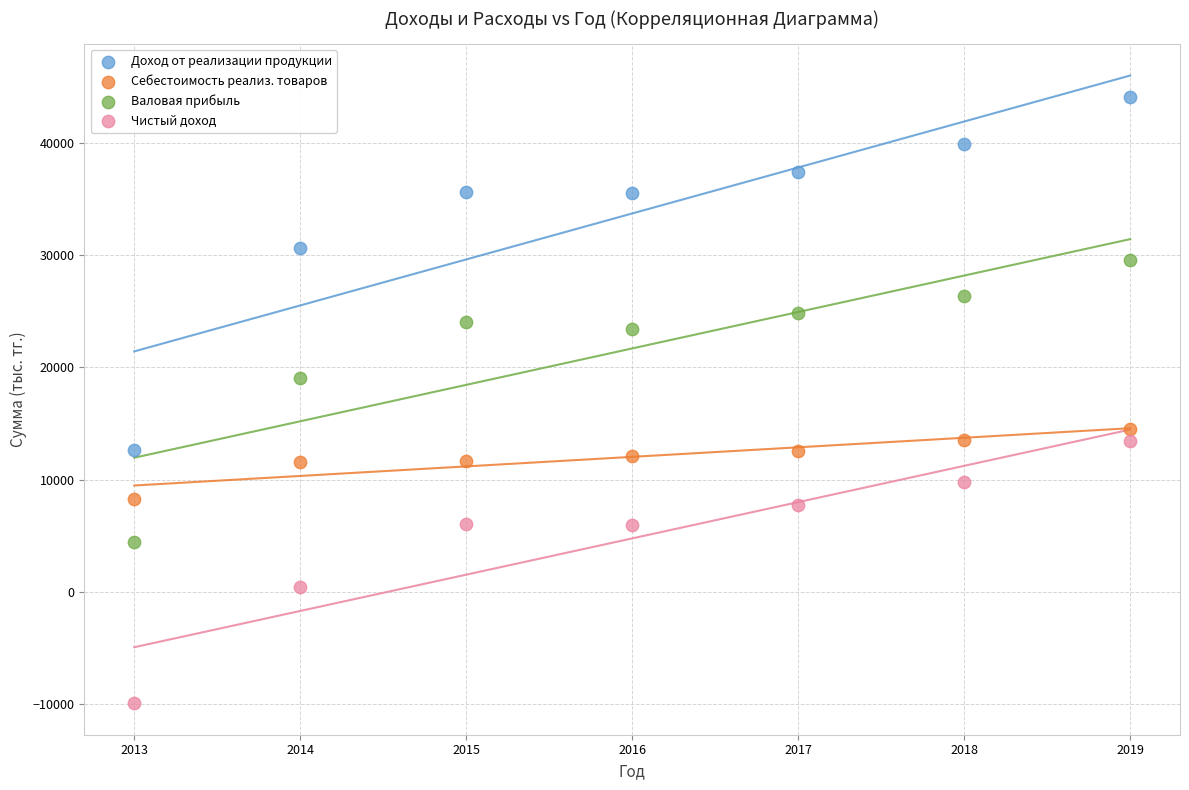

Which series reaches the maximum Y coordinate?

Доход от реализации продукции